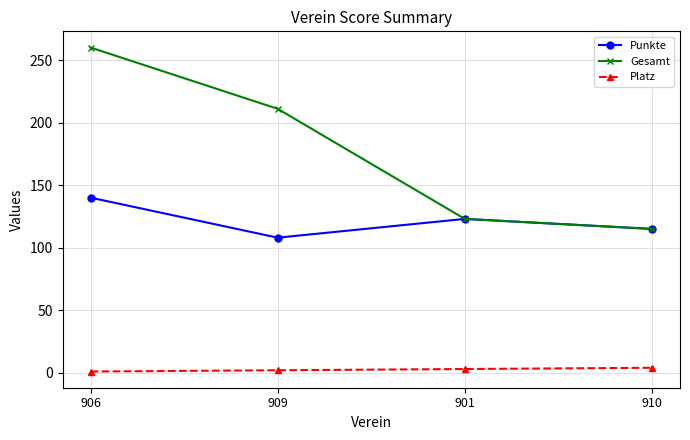

Rank the series by their average value, from lowest to highest.

Platz, Punkte, Gesamt